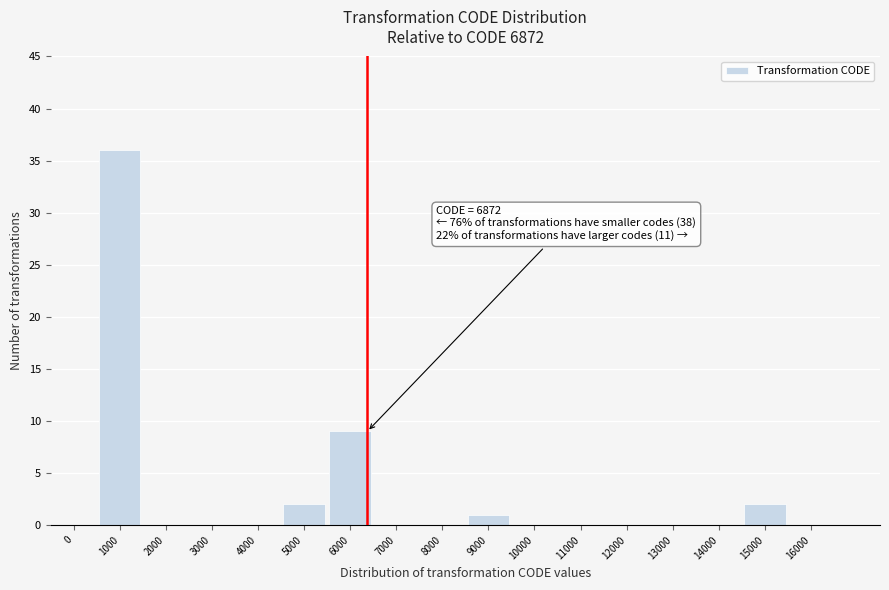

Reading left to right, transcribe all the data shown in this chart.

0=0	1000=36	2000=0	3000=0	4000=0	5000=2	6000=9	7000=0	8000=0	9000=1	10000=0	11000=0	12000=0	13000=0	14000=0	15000=2	16000=0